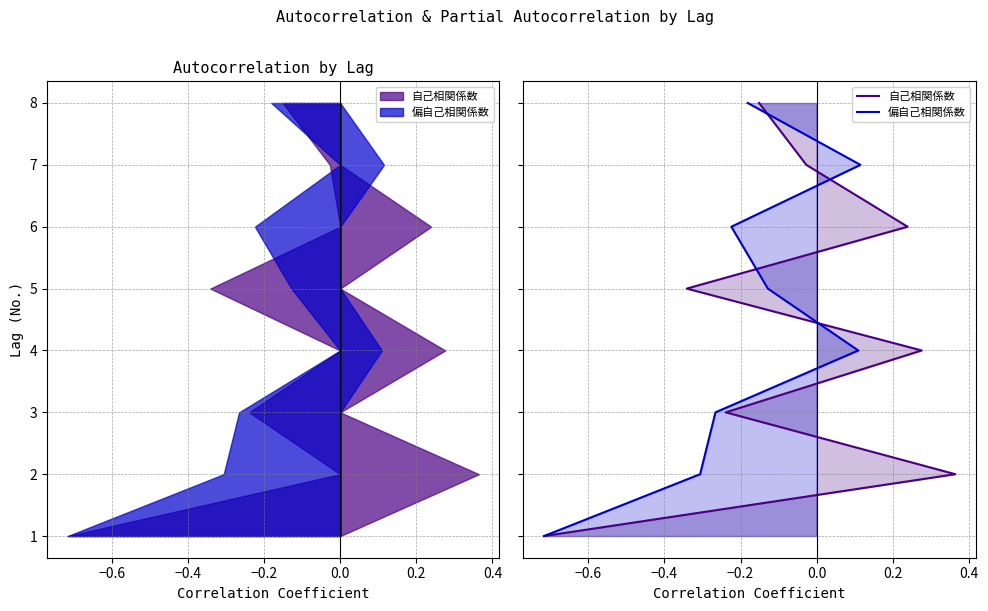

True or false: 偏自己相関係数 has more than 1 interior local peaks.

False